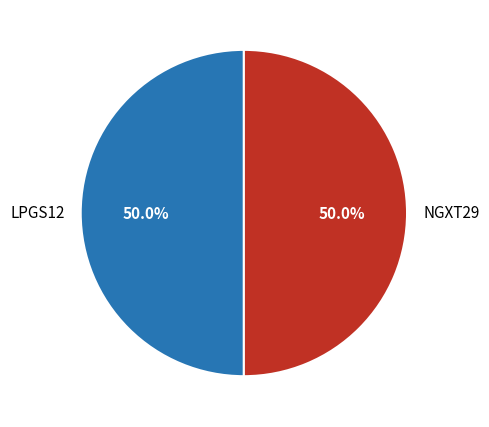

What percentage do NGXT29 and LPGS12 together represent?

100.0%